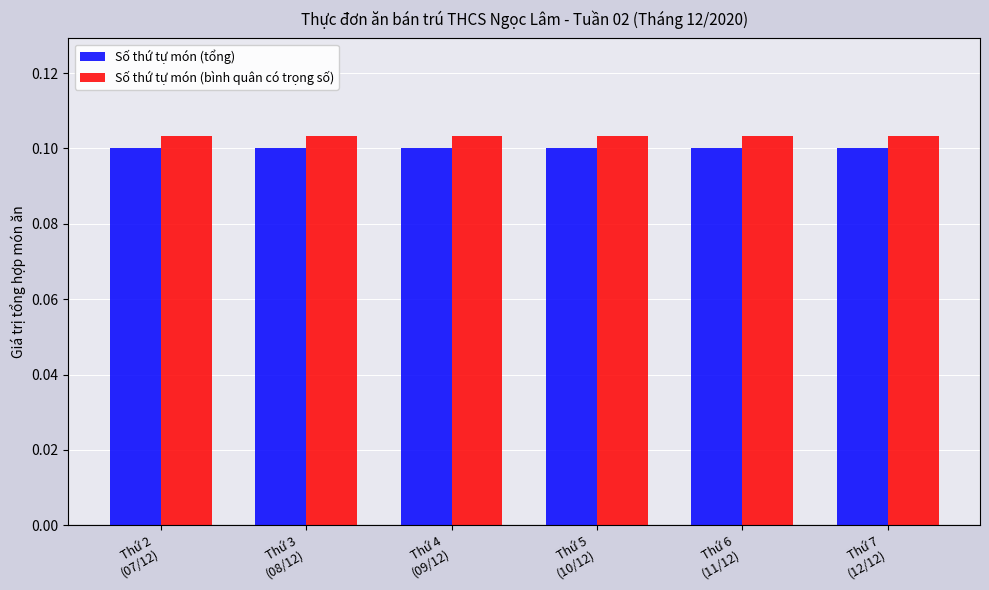

Read the Số thứ tự món (tổng) value at Thứ 3
(08/12).

0.1